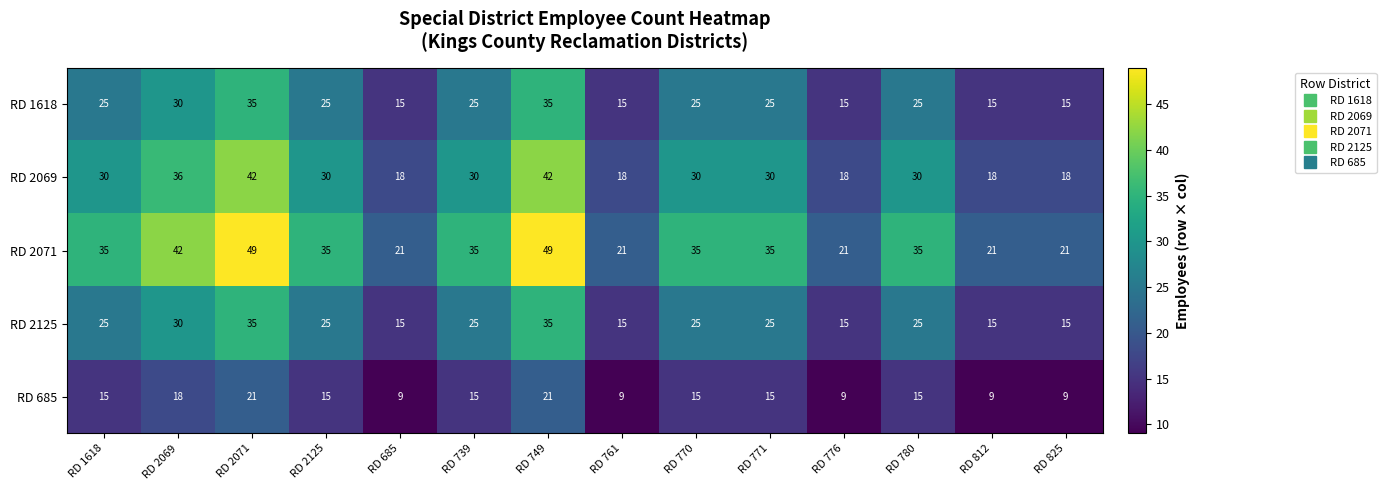

What is the total value across all series at RD 761?

78